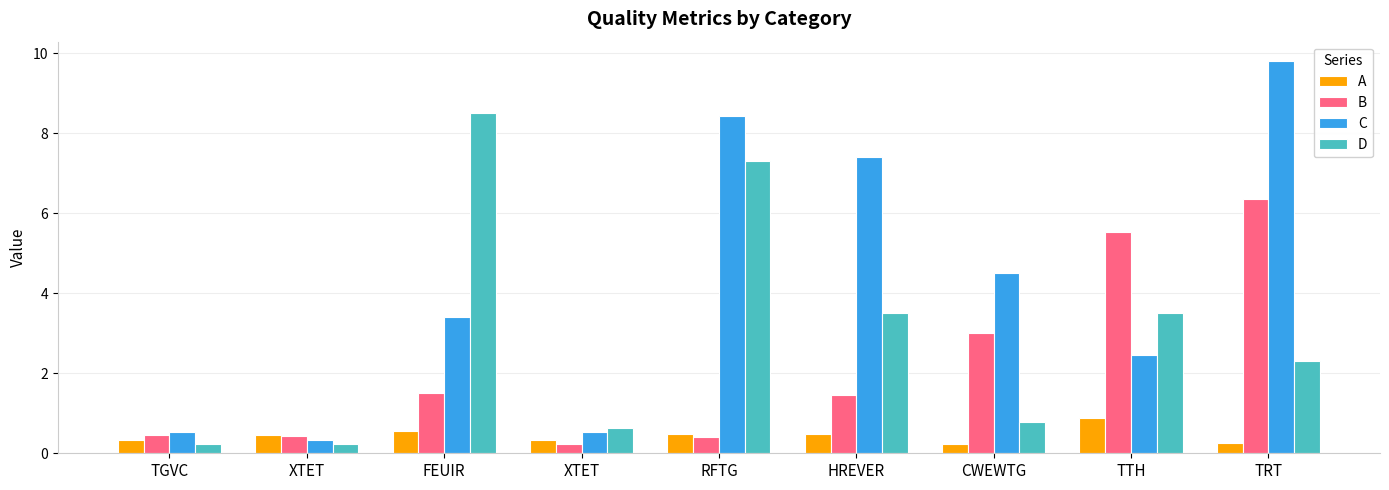

Between FEUIR and XTET, which is larger?

FEUIR